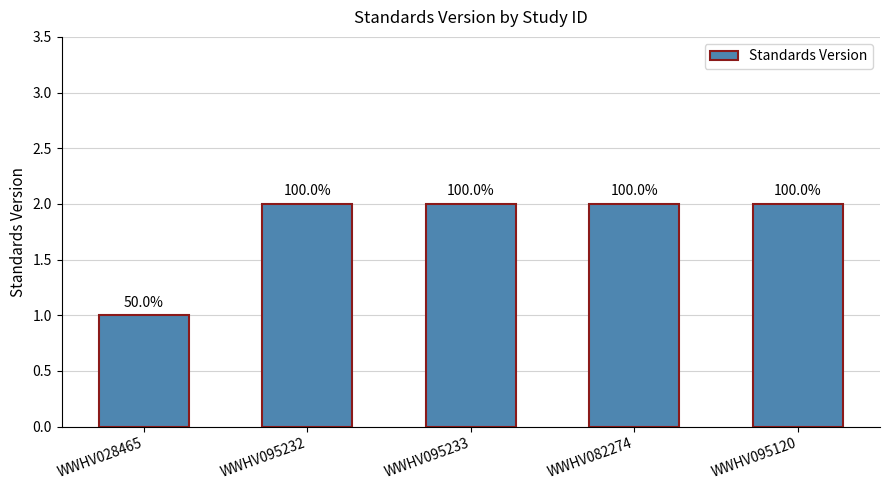

Where is the data nearest to the value 1?

WWHV028465